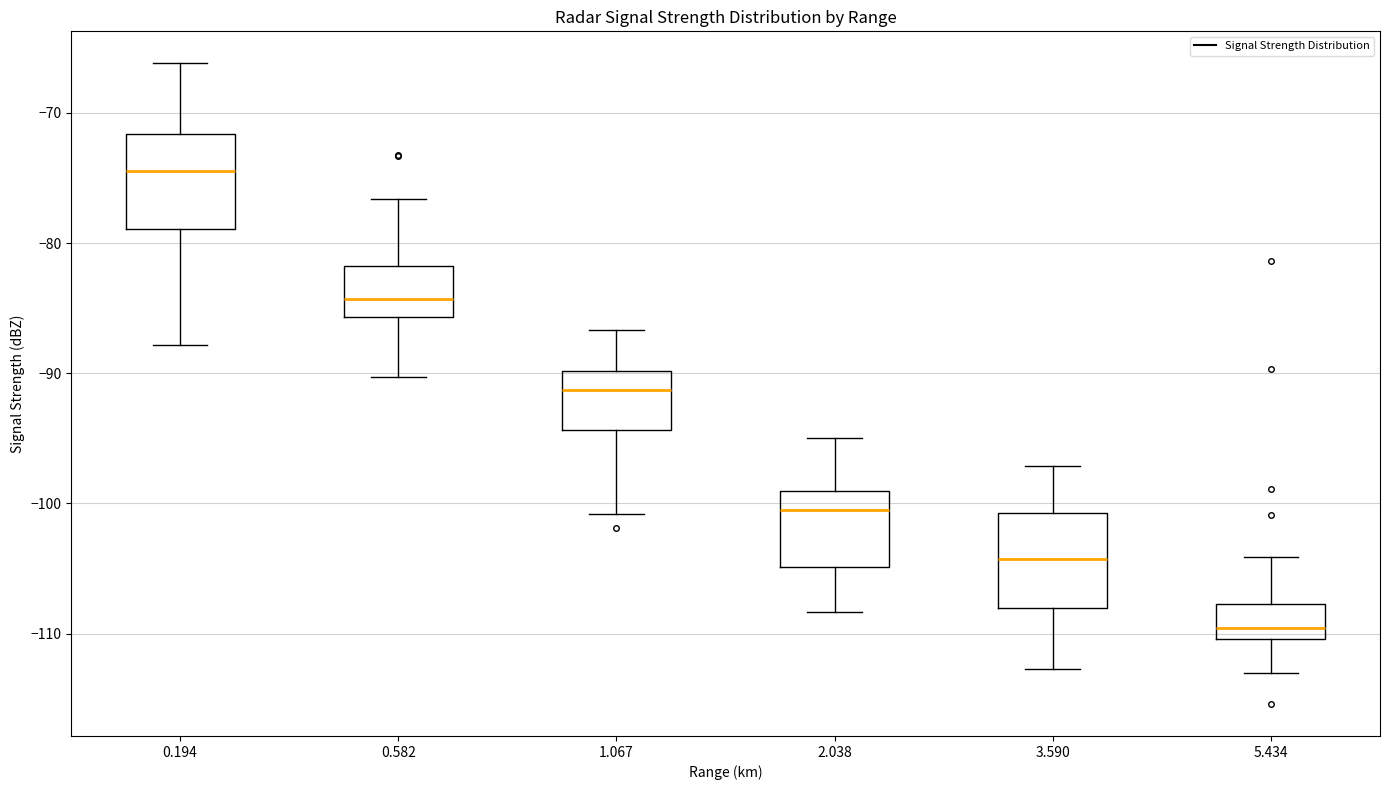

Where does the median line of the box at x = 0.194 sit on the y-axis? The values are not printed on the chart, so give them approximately, as read against the axis.

-74